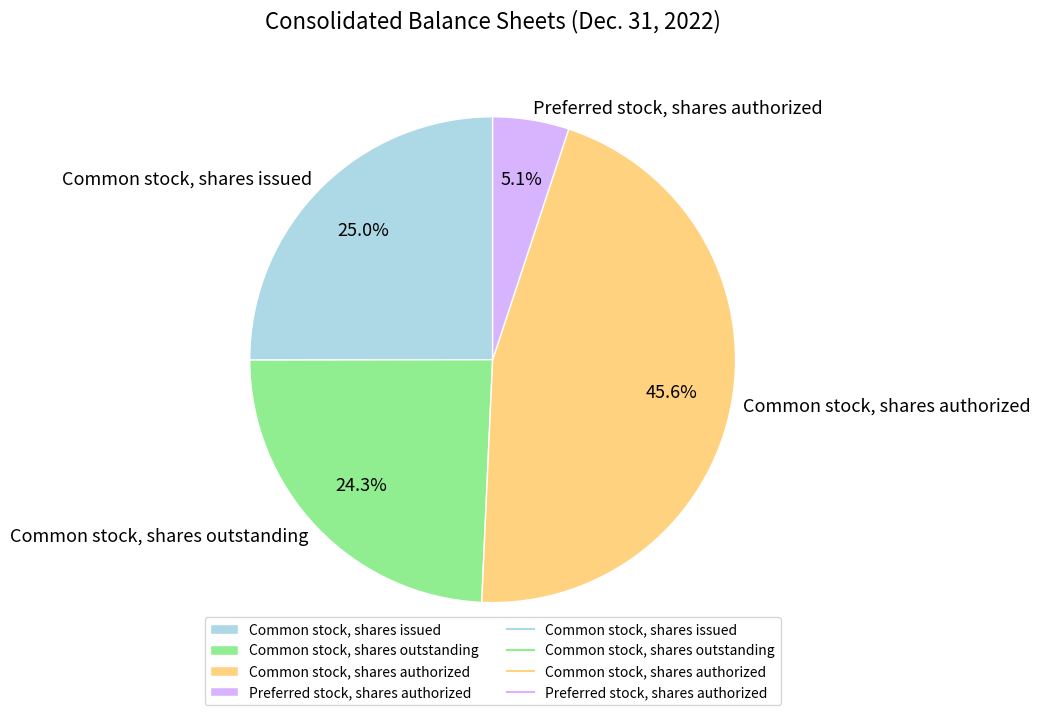

Rank the categories by value from lowest to highest.

Preferred stock, shares authorized, Common stock, shares outstanding, Common stock, shares issued, Common stock, shares authorized